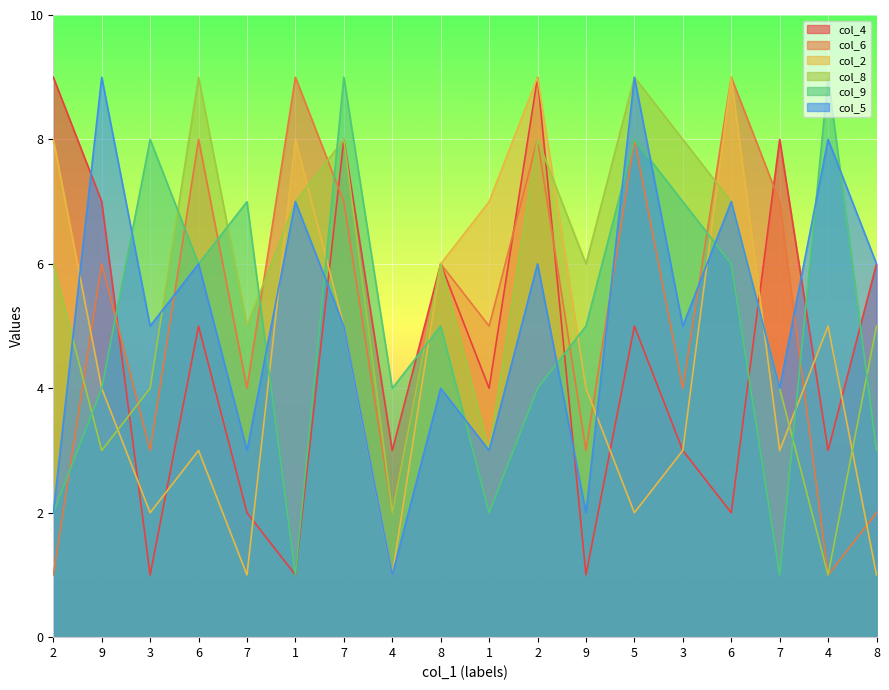

What is the value of the col_9 point at the 6th from the left?

1